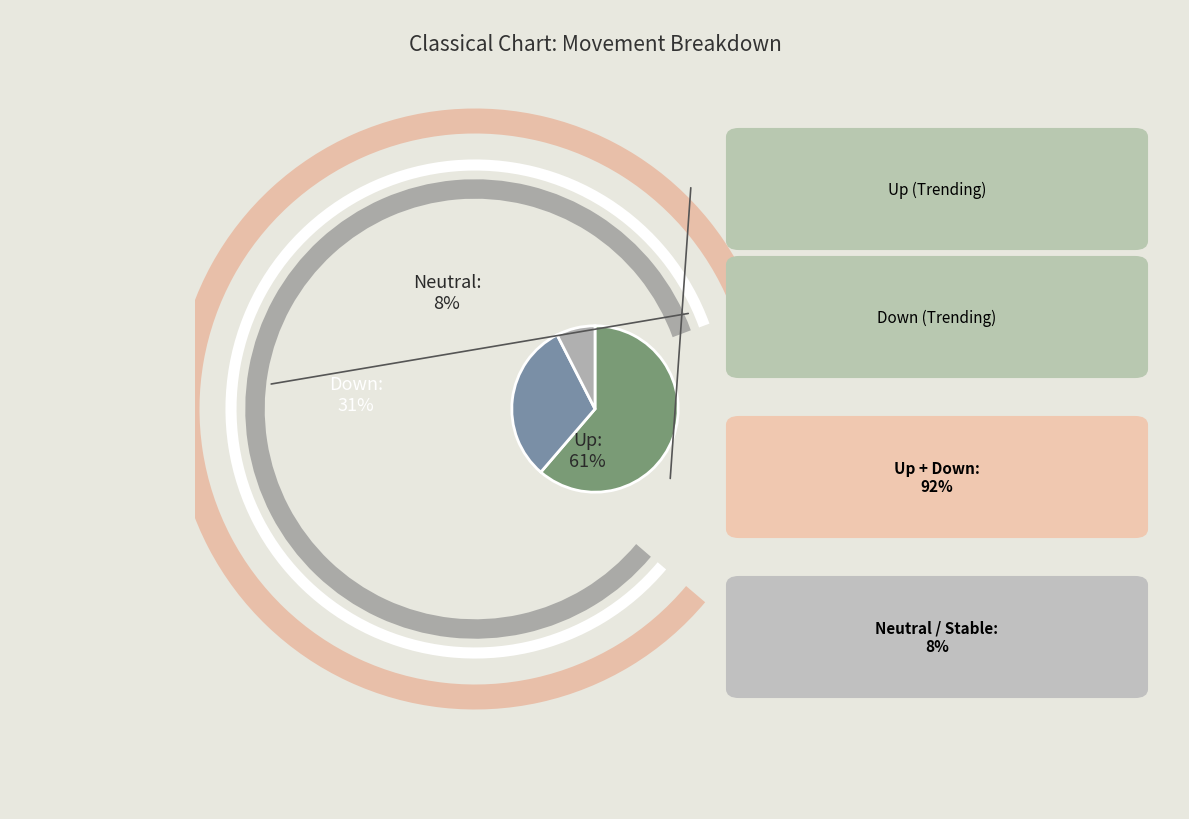

How many segments does this pie chart have?

3